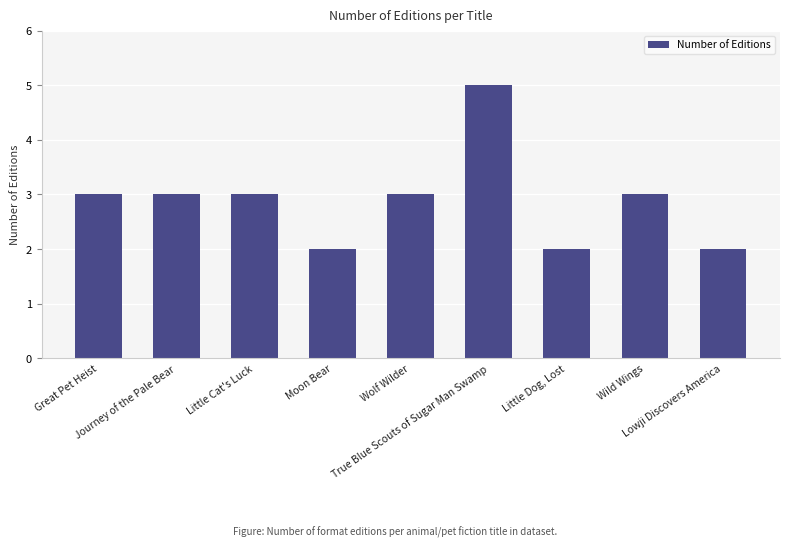

Are the bars grouped side by side (vs. stacked)?

No